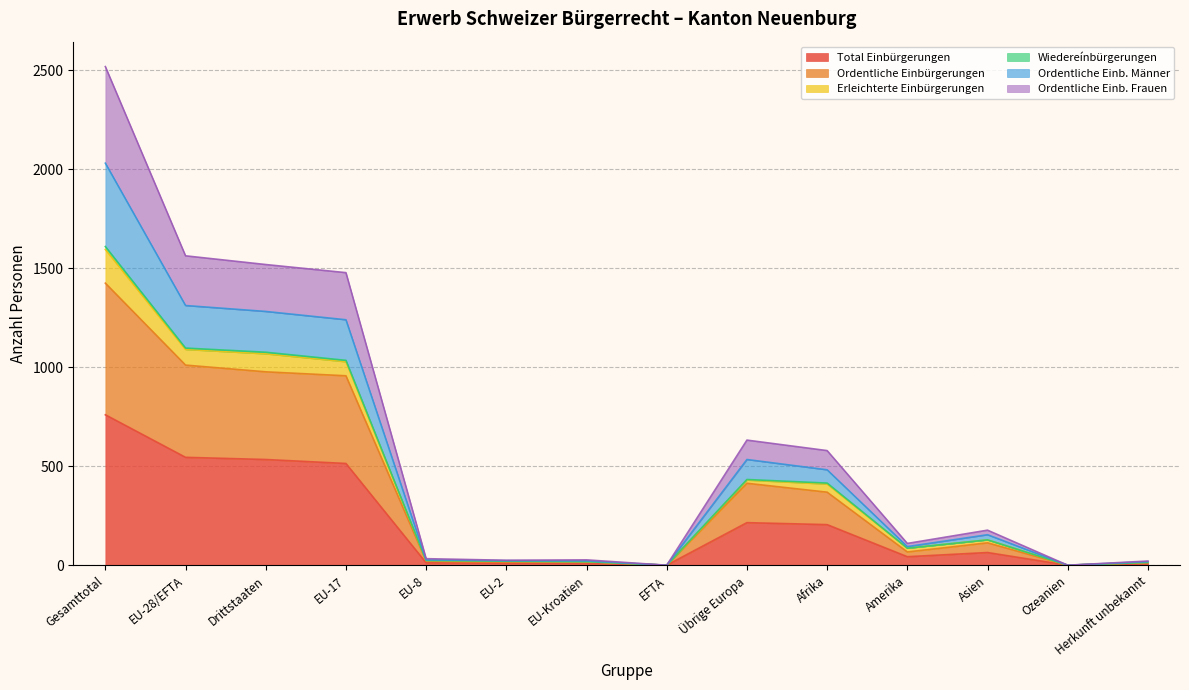

What is the spread (max minus min) of values at Herkunft unbekannt?

14